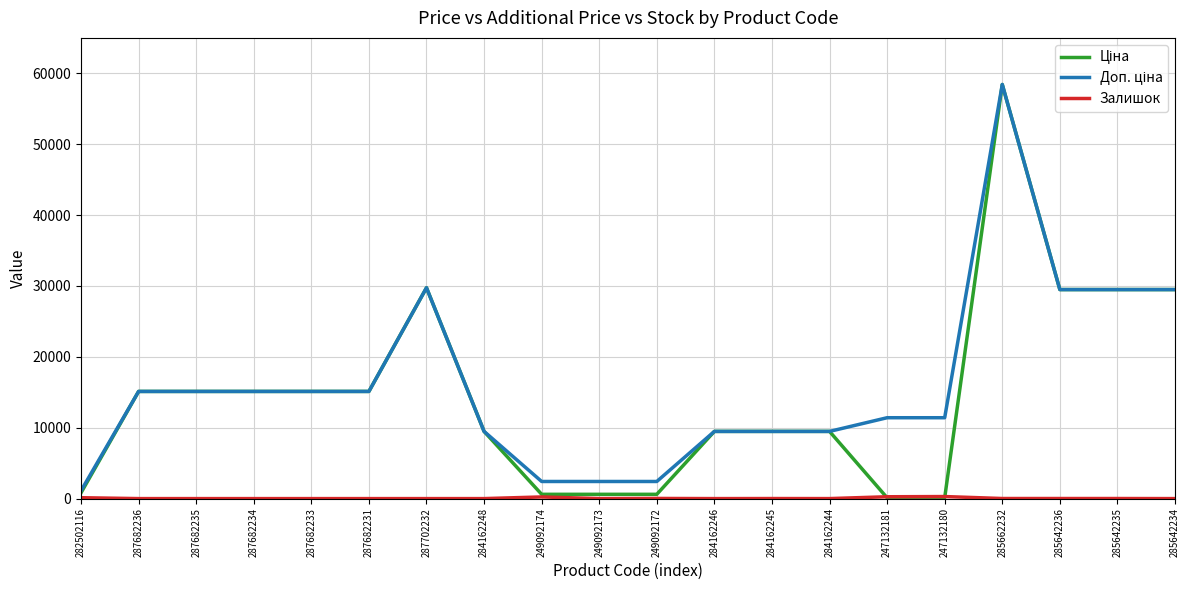

At which category is the sum across all series the highest?

285662232